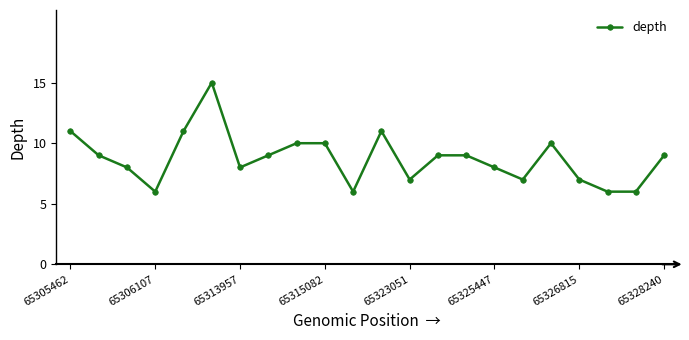

What is the average value?

9